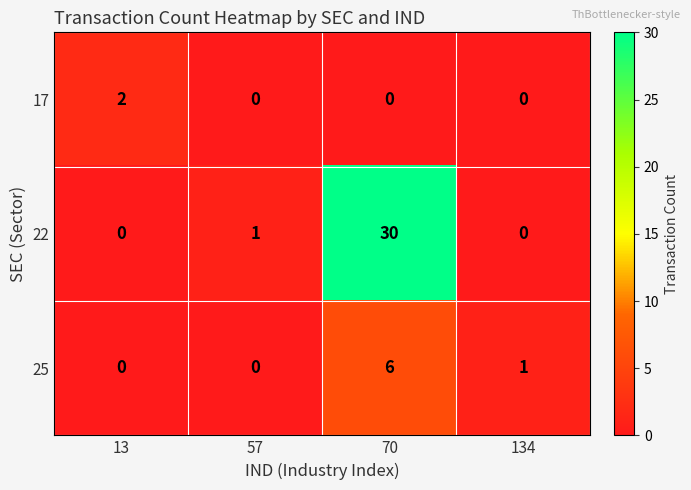

Which category has the highest value in the 25 series?

70